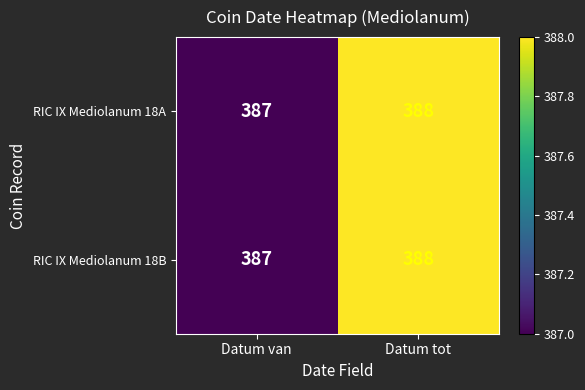

Reading left to right, list all the values displayed in this chart.

RIC IX Mediolanum 18A: Datum van=387	Datum tot=388
RIC IX Mediolanum 18B: Datum van=387	Datum tot=388